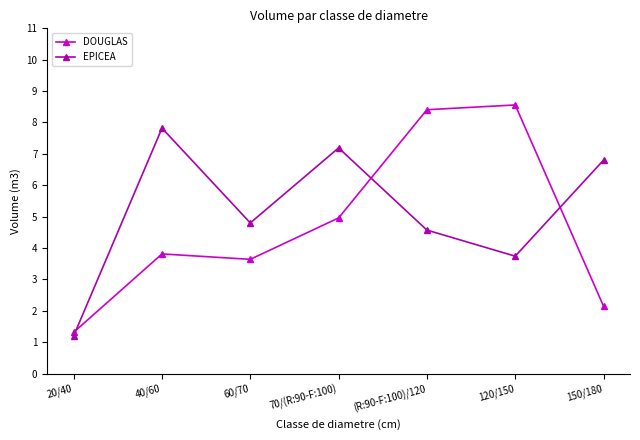

What is the value of the DOUGLAS point at the 1st from the left?

1.3